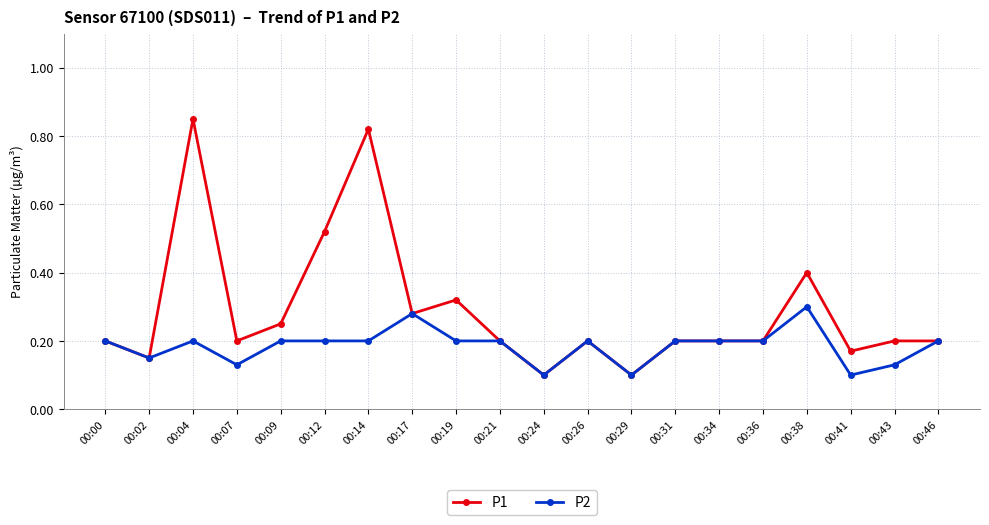

At how many categories does at least one series exceed 0?

20